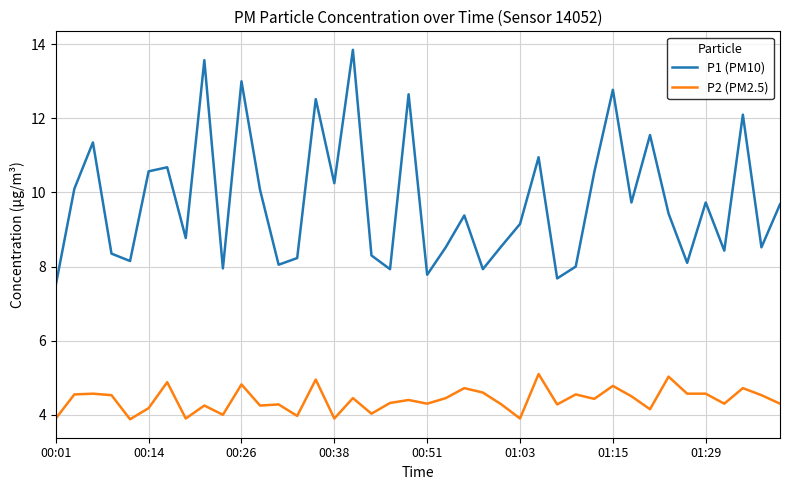

What is the difference between the maximum and minimum values in the P2 (PM2.5) series?

1.2